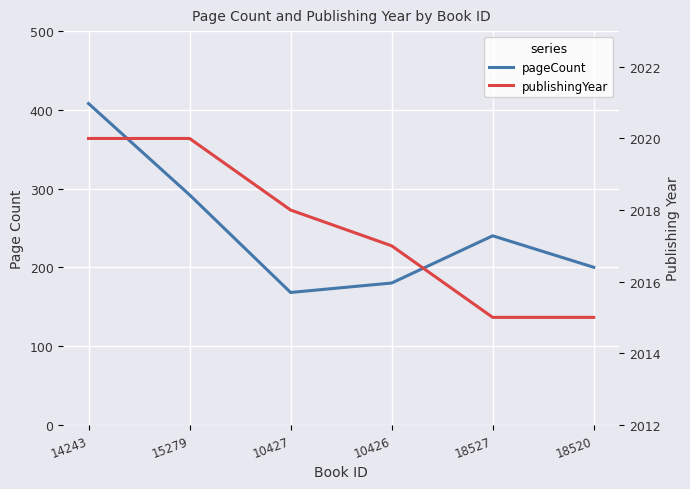

Reading left to right, extract all data points from this chart.

pageCount: 408	292	168	180	240	200
publishingYear: 2020	2020	2018	2017	2015	2015